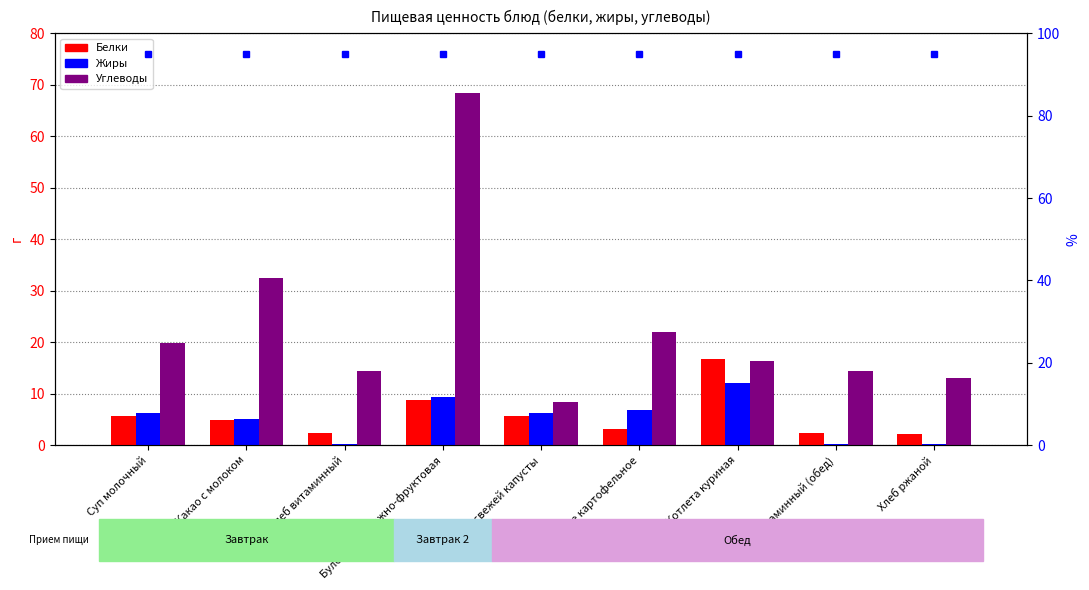

Reading left to right, extract all data points from this chart.

Белки: Суп молочный=5.6	Какао с молоком=4.9	Хлеб витаминный=2.3	Булочка Творожно-фруктовая=8.7	Щи из свежей капусты=5.7	Пюре картофельное=3.1	Котлета куриная=16.7	Хлеб витаминный (обед)=2.3	Хлеб ржаной=2.2
Жиры: Суп молочный=6.3	Какао с молоком=5.0	Хлеб витаминный=0.3	Булочка Творожно-фруктовая=9.3	Щи из свежей капусты=6.2	Пюре картофельное=6.8	Котлета куриная=12.1	Хлеб витаминный (обед)=0.3	Хлеб ржаной=0.3
Углеводы: Суп молочный=19.8	Какао с молоком=32.5	Хлеб витаминный=14.4	Булочка Творожно-фруктовая=68.5	Щи из свежей капусты=8.4	Пюре картофельное=21.9	Котлета куриная=16.3	Хлеб витаминный (обед)=14.4	Хлеб ржаной=13.1